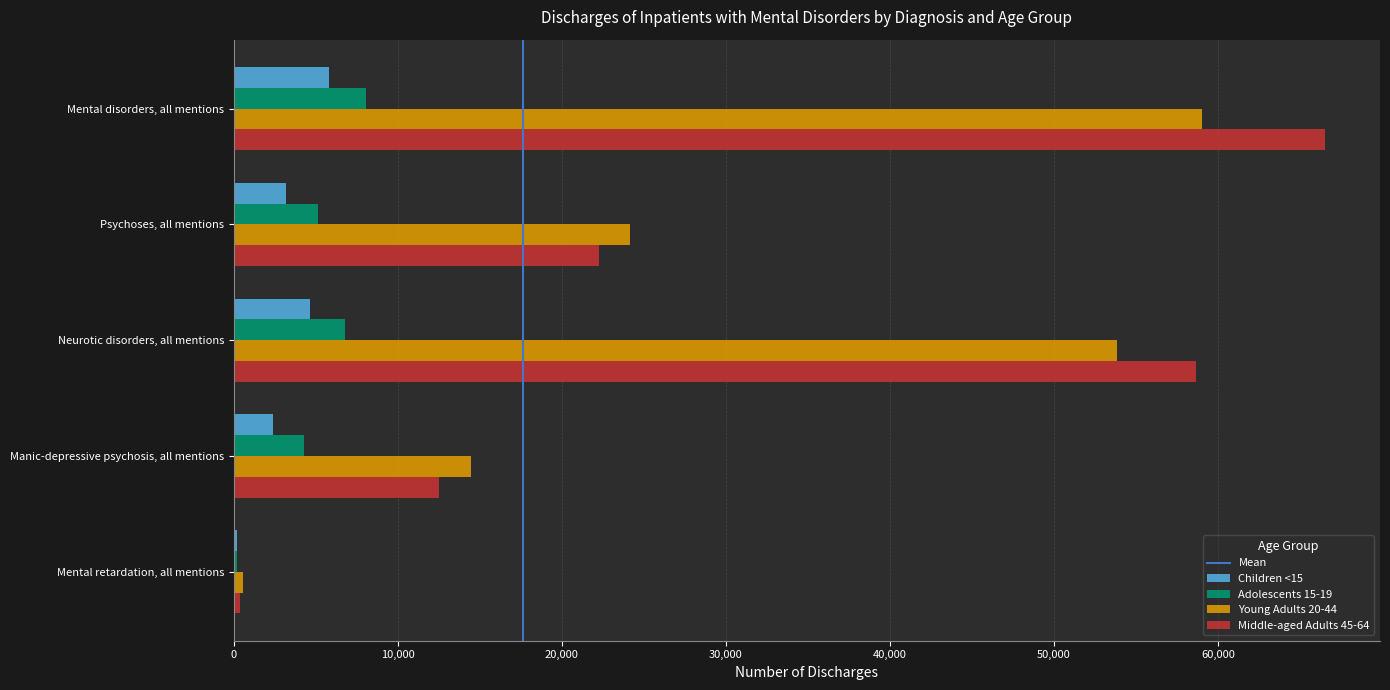

Which series has the widest spread of values?

Middle-aged Adults 45-64